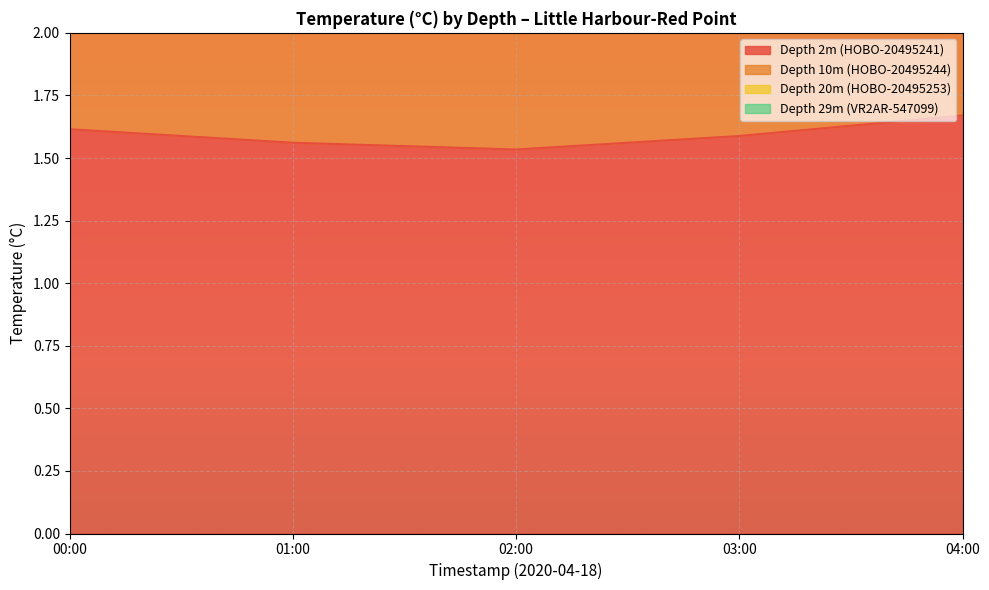

What is the average value of the Depth 20m (HOBO-20495253) series?

0.4